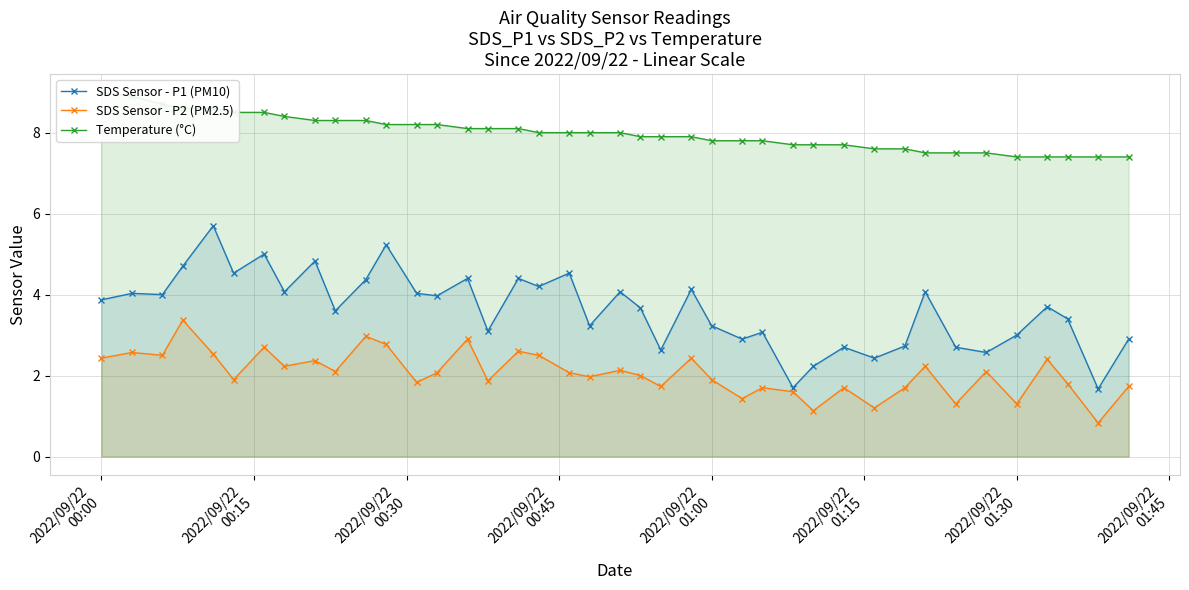

Does the chart display data point markers on the line(s)?

Yes